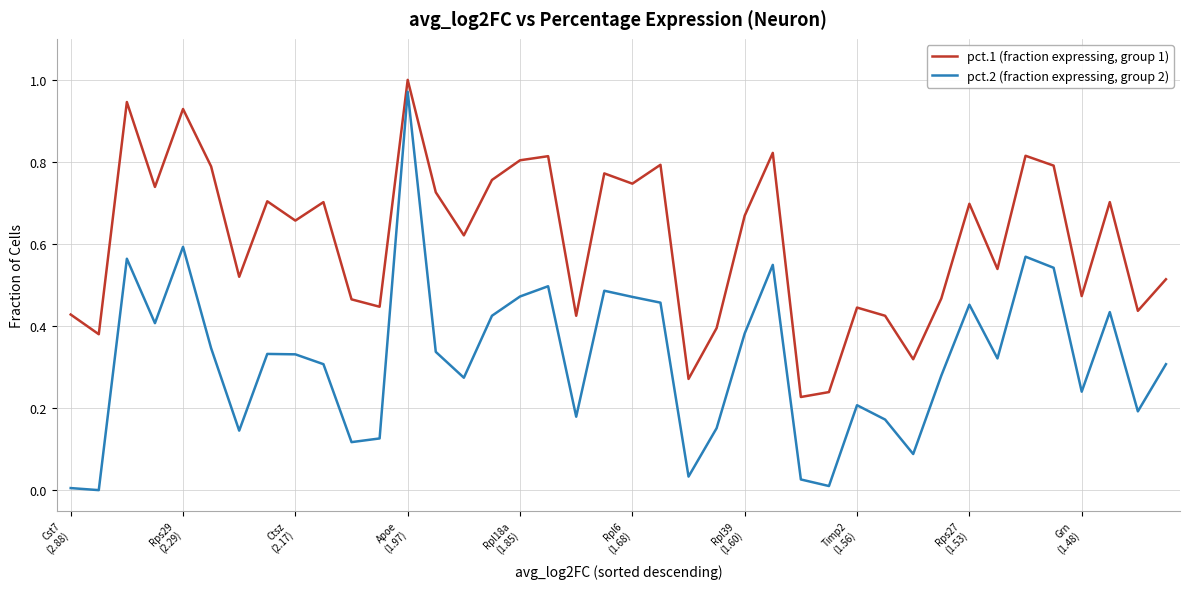

Which series has the largest range (max minus min)?

pct.2 (fraction expressing, group 2)